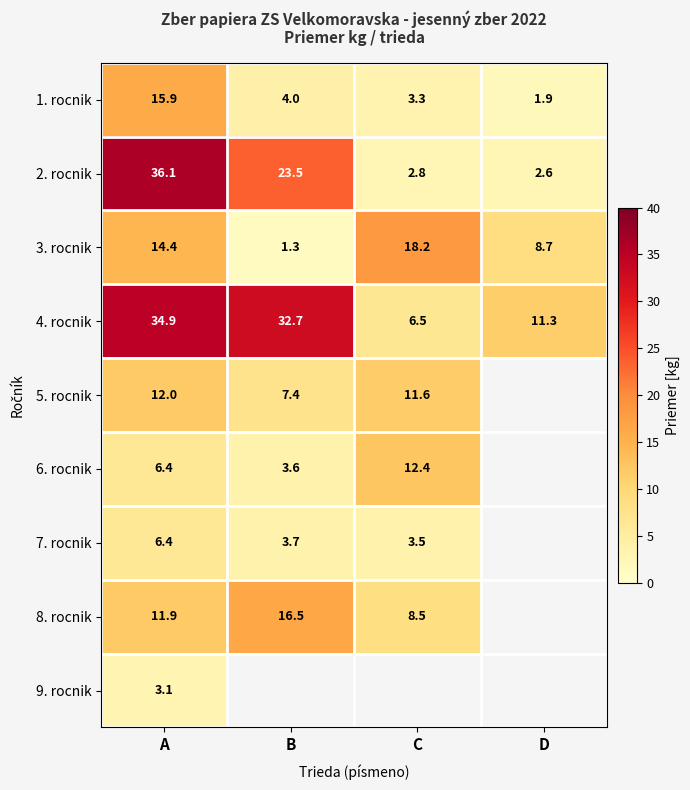

Is the value of 8. rocnik at C greater than the value of 6. rocnik at A?

Yes